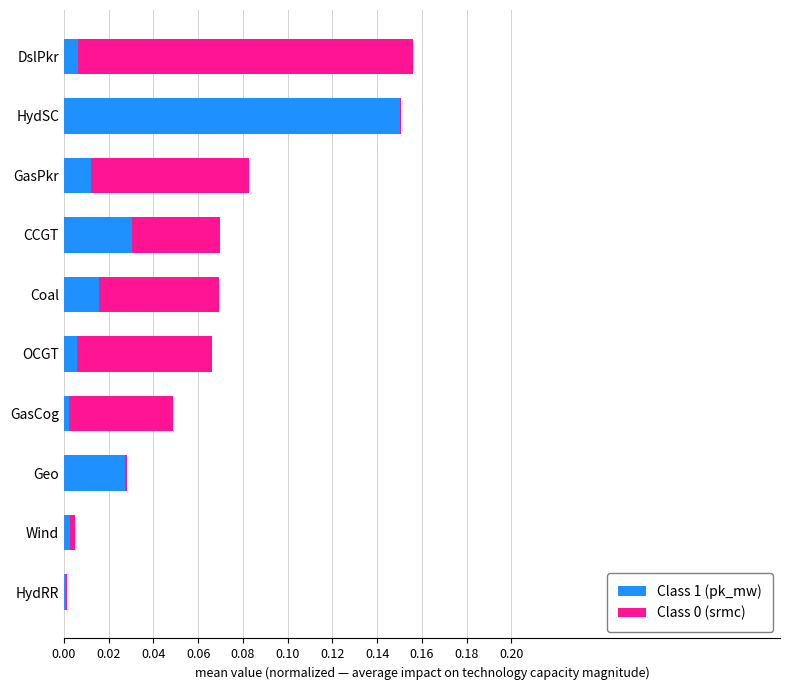

True or false: Class 1 (pk_mw) has a value of 0.0 at OCGT.

True